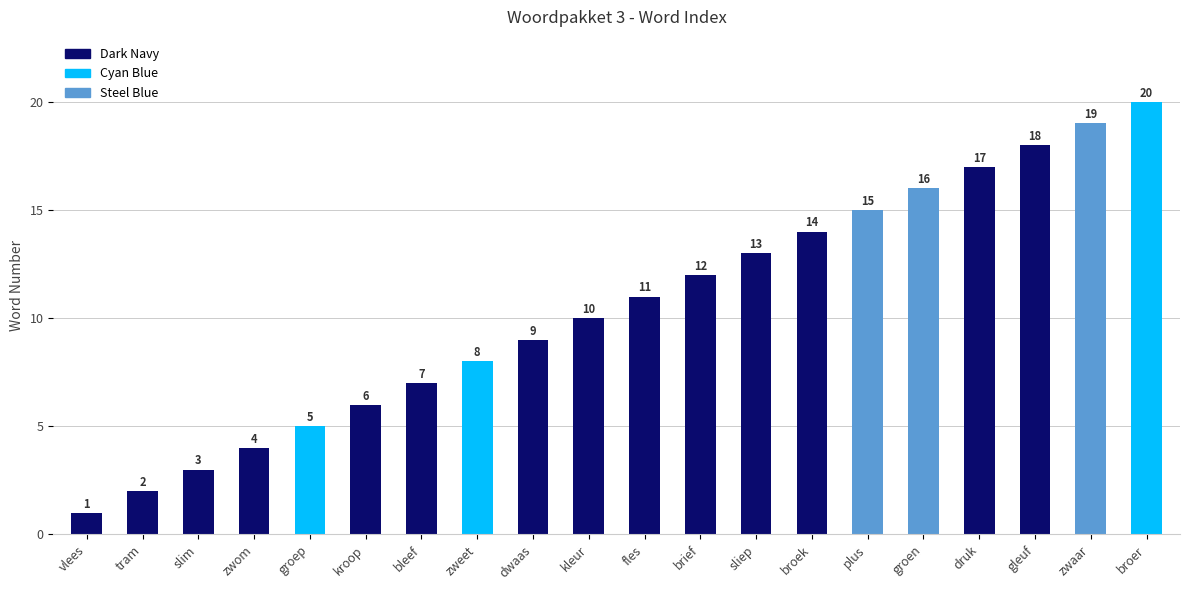

The chart shows a value of 7 at druk. True or false?

False